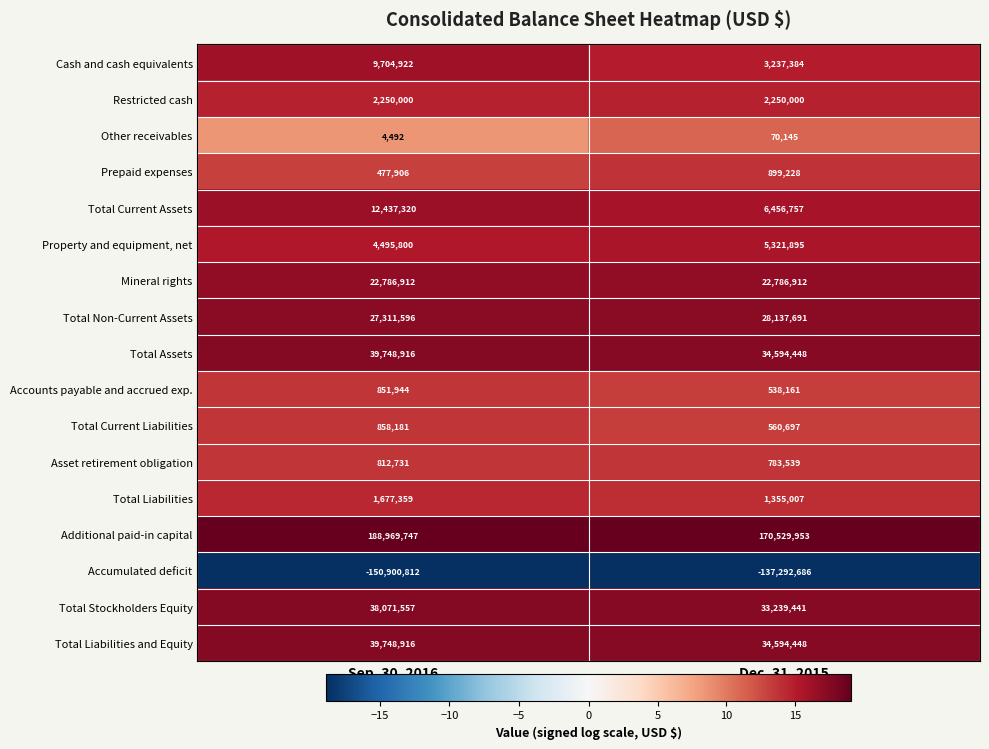

Between Sep. 30, 2016 and Dec. 31, 2015, which series saw the biggest shift?

Additional paid-in capital